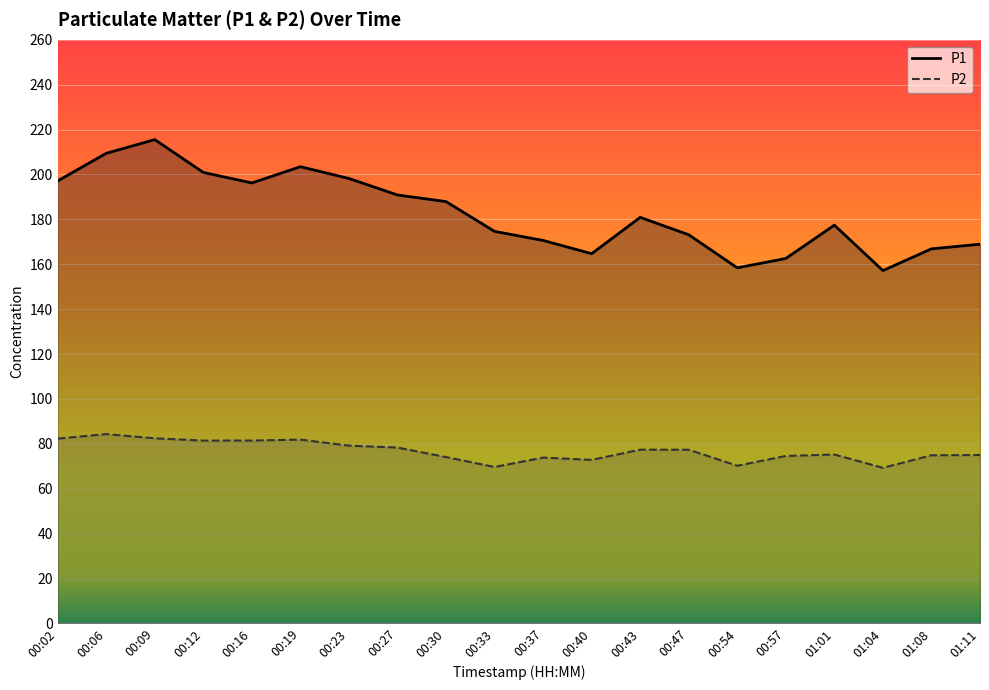

How many series are shown in this chart?

2